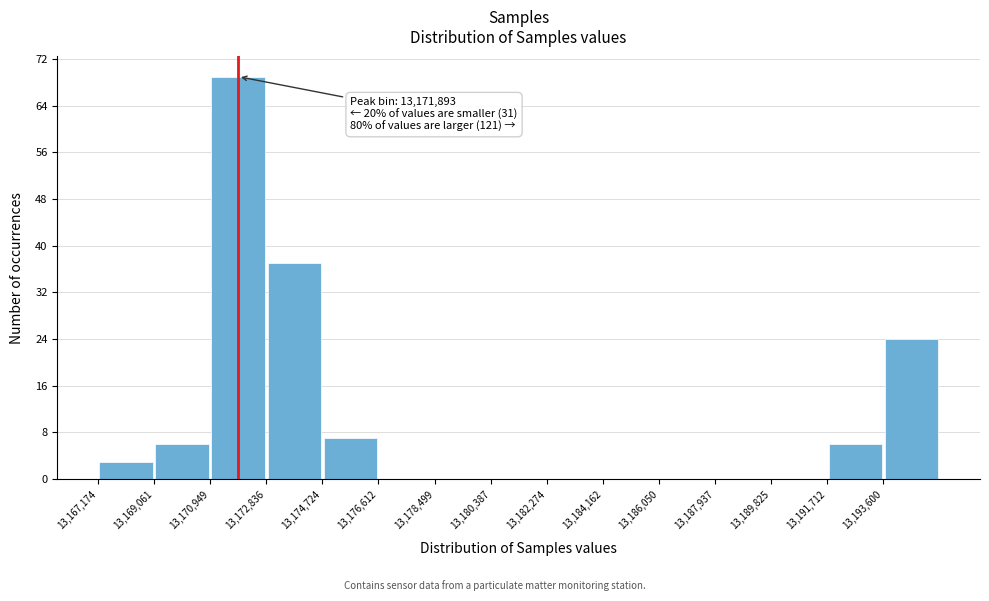

Over which range of the x-axis is the bar tallest?

13171000 to 13172800